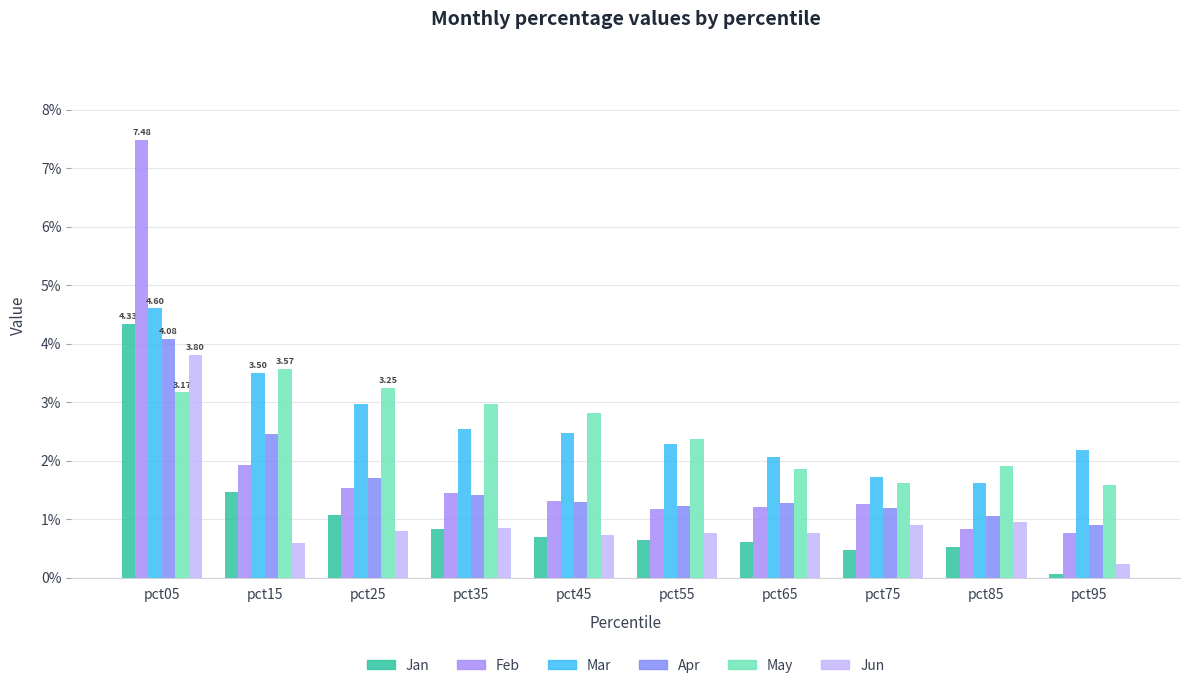

What is the difference between the second highest and second lowest values in the Feb series?

1.1